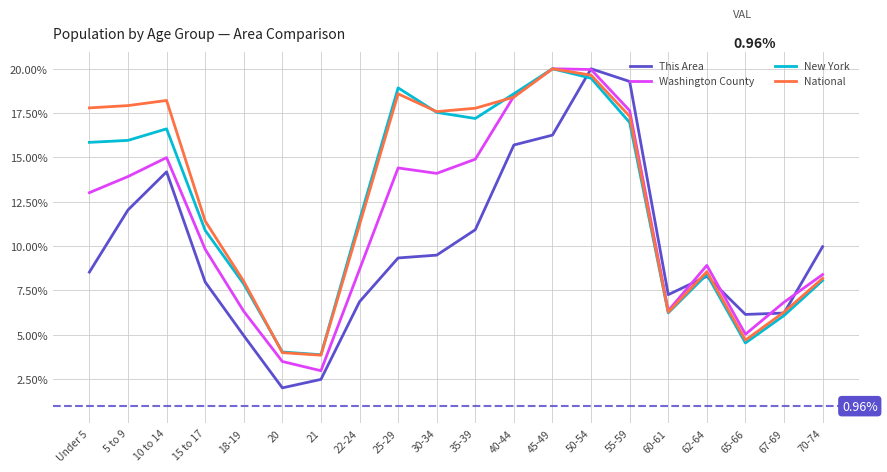

What is the average value of the National series?

12.8